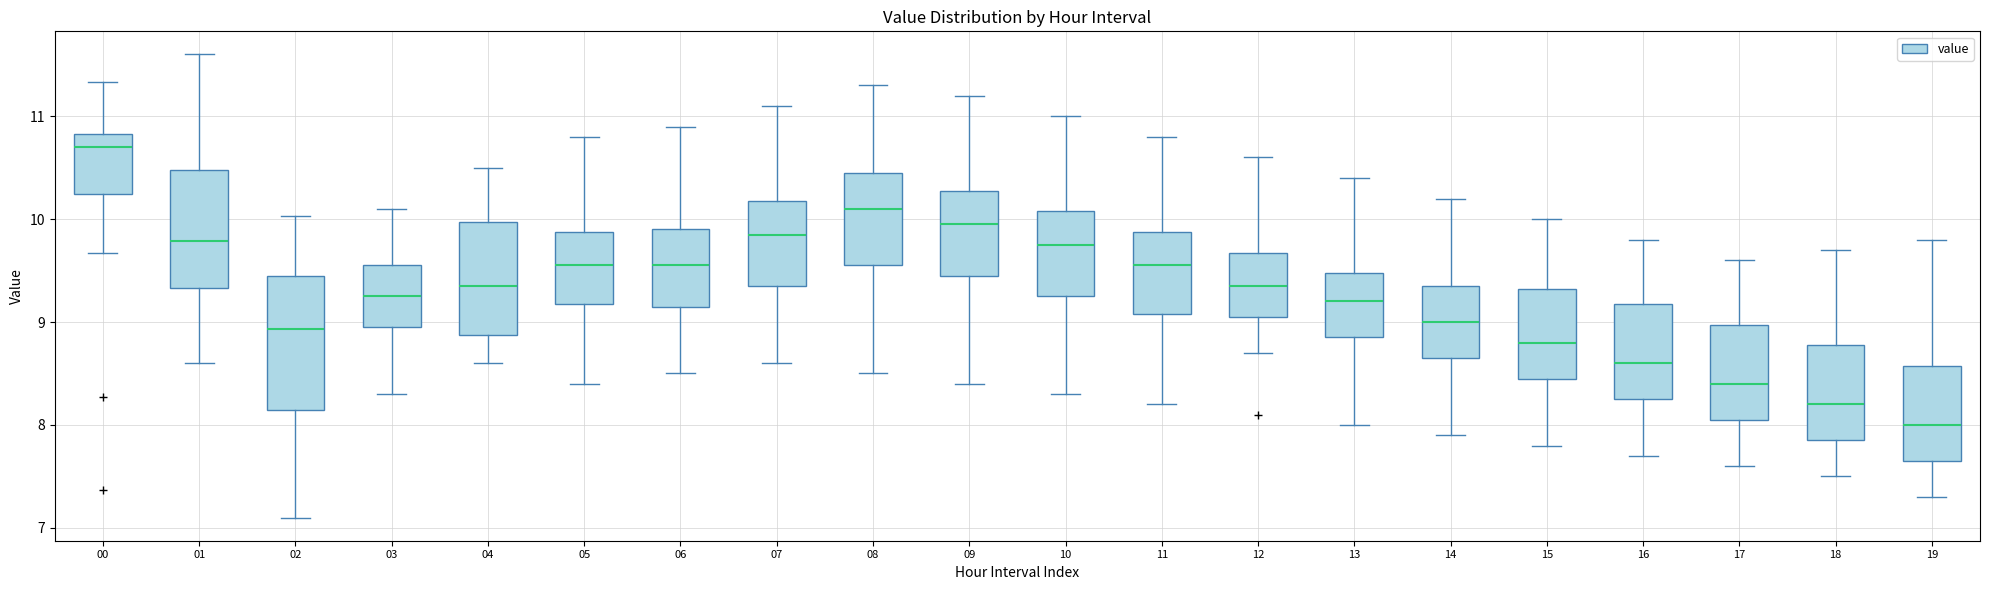

Reading left to right, read every box against the y-axis: the position of its median line, the range the box covers, and the ends of its whiskers. The values are not printed on the chart, so give them approximately, as read against the axis.

00: median 10.7, box 10.2 to 10.8, whiskers 9.7 to 11.3
01: median 9.8, box 9.3 to 10.5, whiskers 8.6 to 11.6
02: median 8.9, box 8.1 to 9.5, whiskers 7.1 to 10.0
03: median 9.3, box 9.0 to 9.6, whiskers 8.3 to 10.1
04: median 9.4, box 8.9 to 10.0, whiskers 8.6 to 10.5
05: median 9.6, box 9.2 to 9.9, whiskers 8.4 to 10.8
06: median 9.6, box 9.2 to 9.9, whiskers 8.5 to 10.9
07: median 9.9, box 9.4 to 10.2, whiskers 8.6 to 11.1
08: median 10.1, box 9.6 to 10.5, whiskers 8.5 to 11.3
09: median 10.0, box 9.5 to 10.3, whiskers 8.4 to 11.2
10: median 9.8, box 9.3 to 10.1, whiskers 8.3 to 11.0
11: median 9.6, box 9.1 to 9.9, whiskers 8.2 to 10.8
12: median 9.4, box 9.1 to 9.7, whiskers 8.7 to 10.6
13: median 9.2, box 8.9 to 9.5, whiskers 8.0 to 10.4
14: median 9.0, box 8.7 to 9.4, whiskers 7.9 to 10.2
15: median 8.8, box 8.5 to 9.3, whiskers 7.8 to 10.0
16: median 8.6, box 8.3 to 9.2, whiskers 7.7 to 9.8
17: median 8.4, box 8.1 to 9.0, whiskers 7.6 to 9.6
18: median 8.2, box 7.9 to 8.8, whiskers 7.5 to 9.7
19: median 8.0, box 7.7 to 8.6, whiskers 7.3 to 9.8